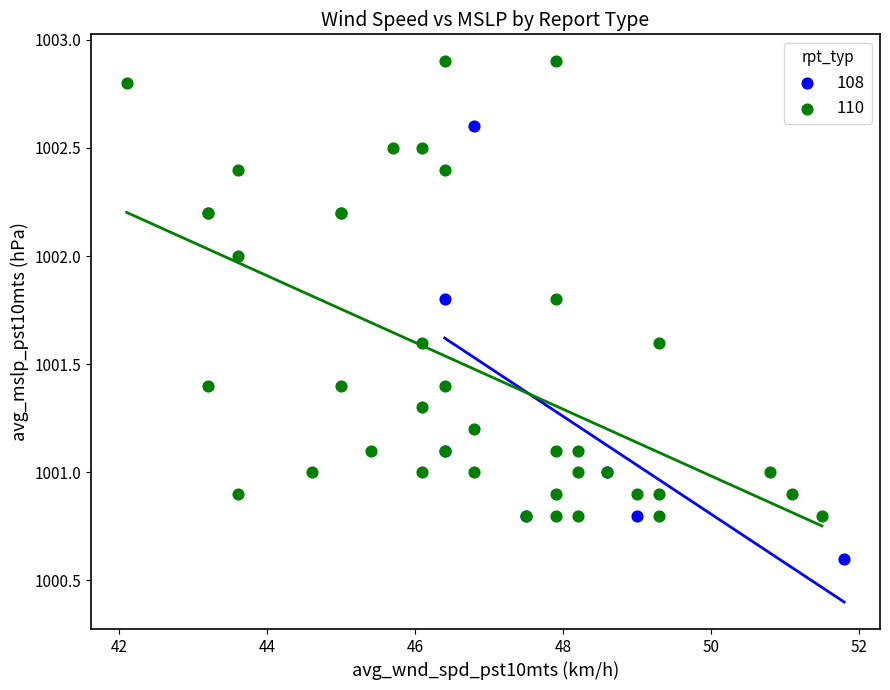

Which series reaches the maximum Y coordinate?

110